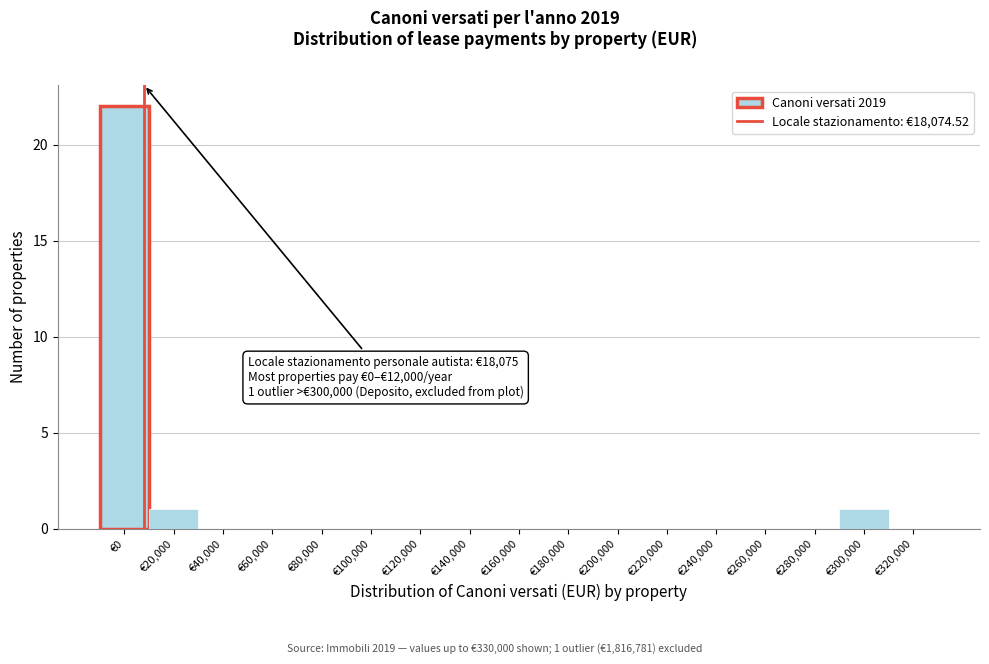

Reading right to left, what are all the values shown in this chart?

€320,000=0	€300,000=1	€280,000=0	€260,000=0	€240,000=0	€220,000=0	€200,000=0	€180,000=0	€160,000=0	€140,000=0	€120,000=0	€100,000=0	€80,000=0	€60,000=0	€40,000=0	€20,000=1	€0=22